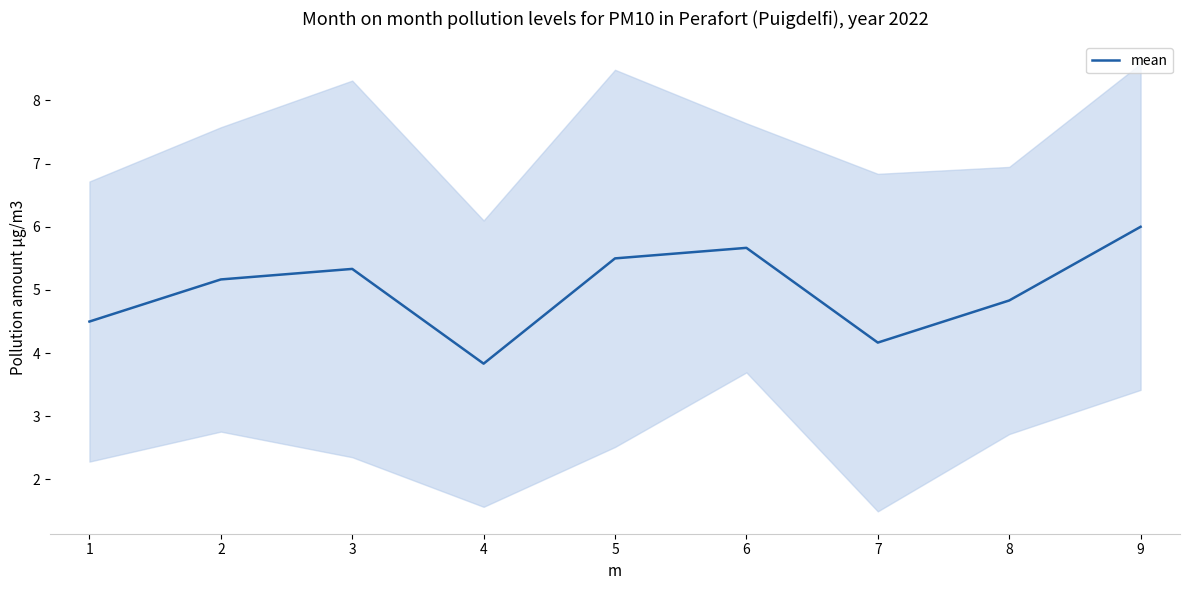

List the labels in order of value, largest first.

9, 6, 5, 3, 2, 8, 1, 7, 4